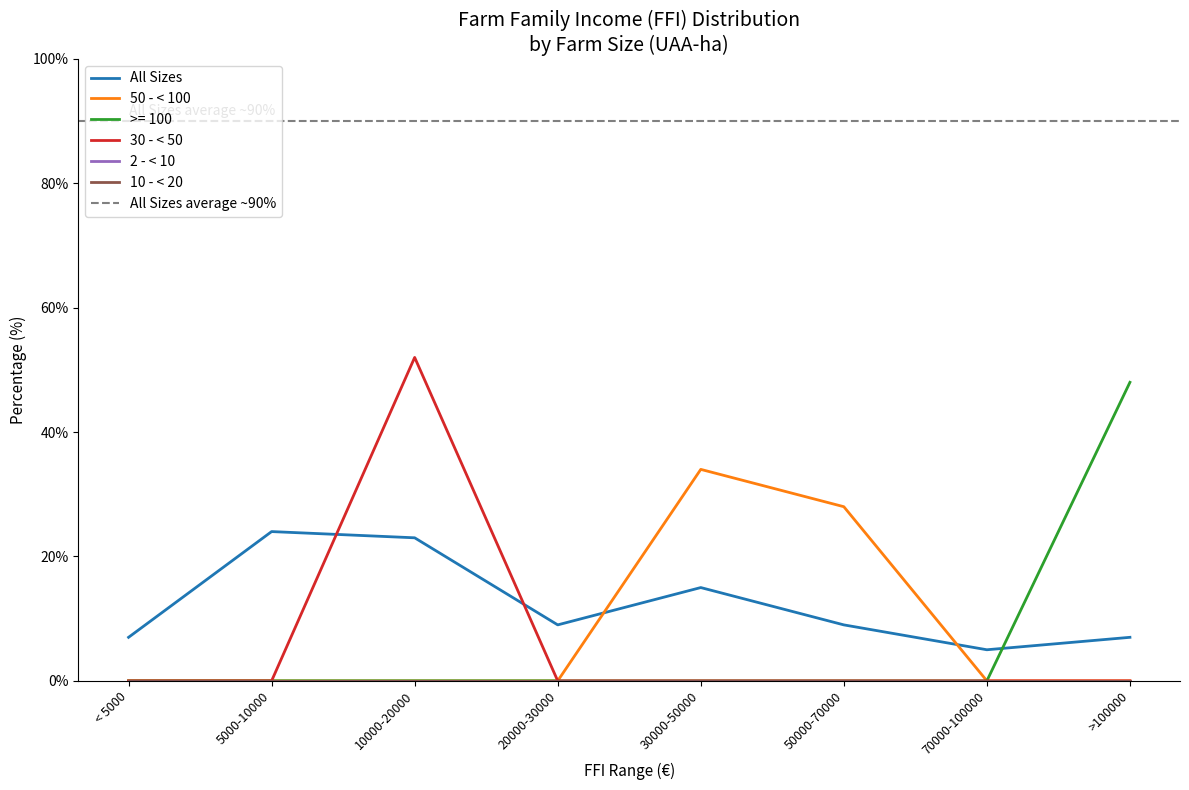

True or false: >= 100 has more than 1 interior local peaks.

False